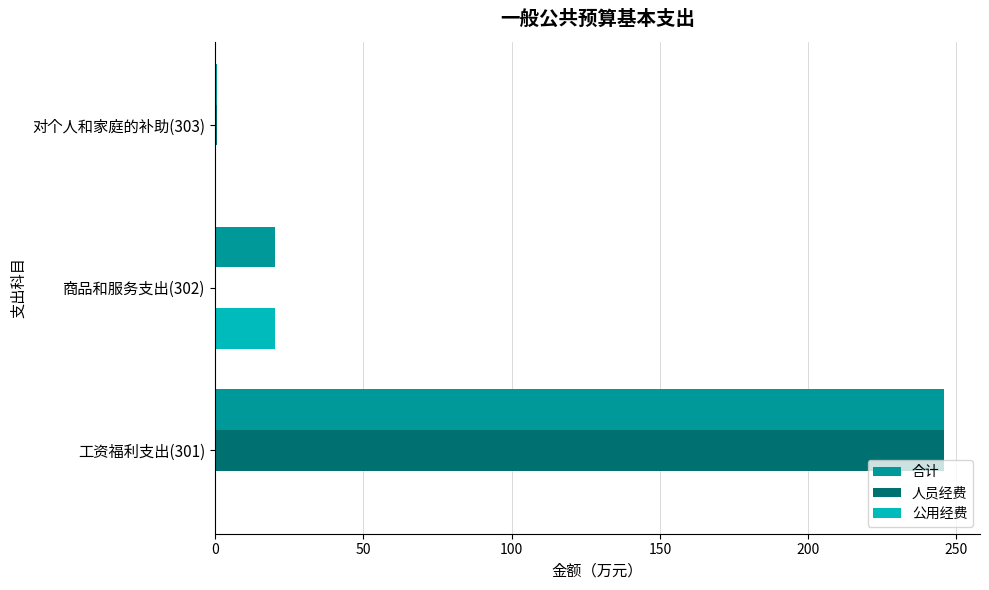

Where is 合计 nearest to the value 123?

商品和服务支出(302)